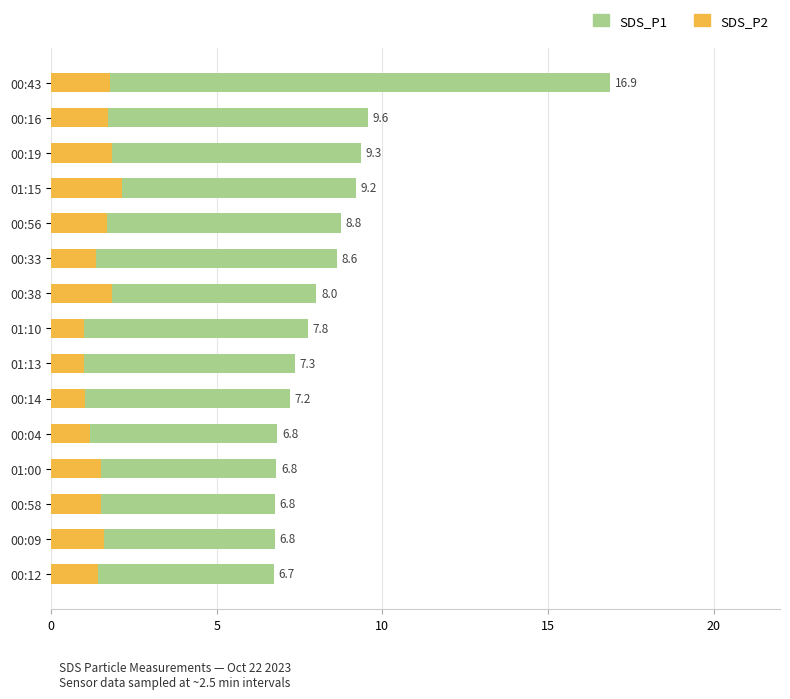

At how many categories does at least one series exceed 11?

1